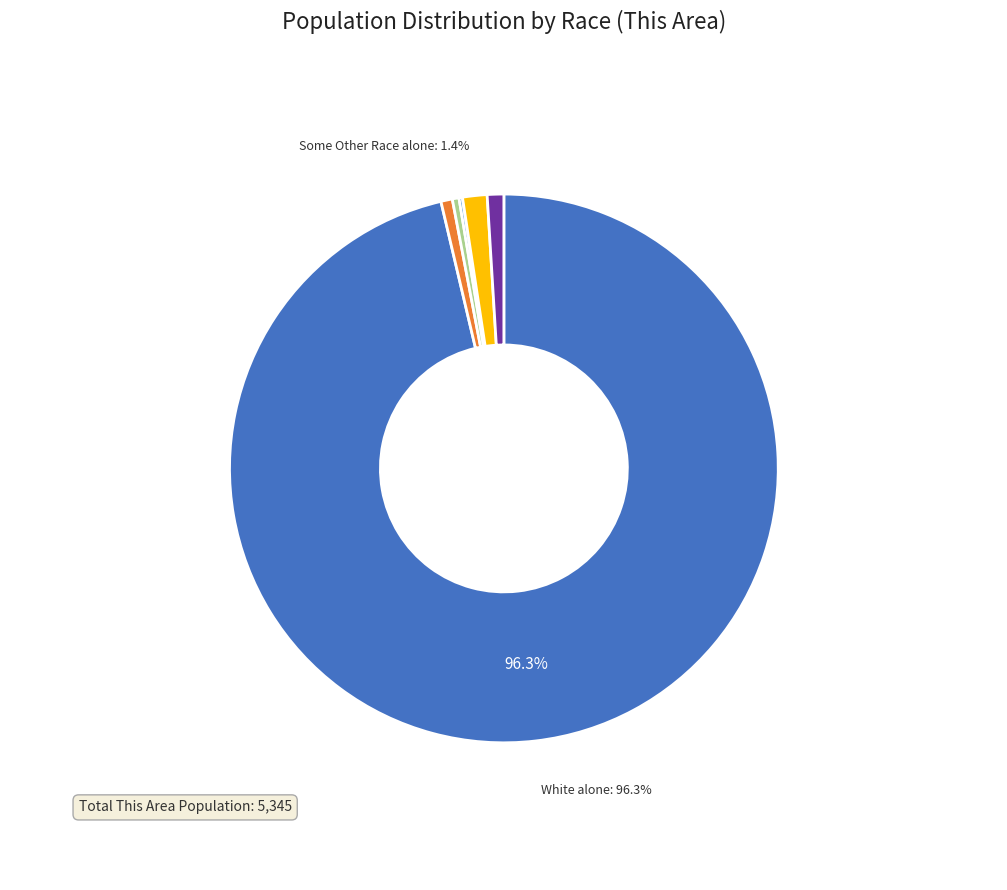

Is there a majority slice in this chart?

Yes